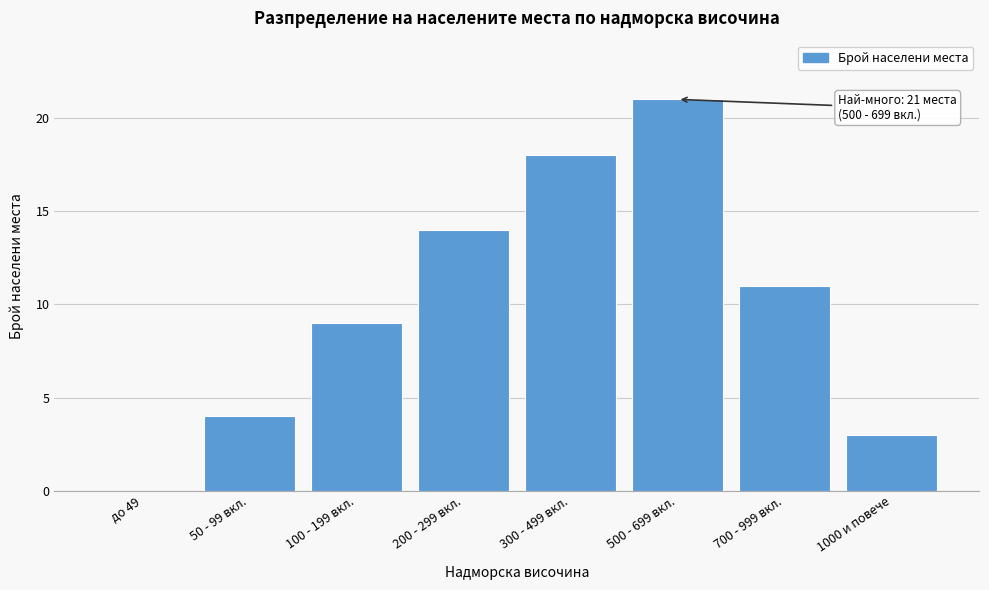

Reading right to left, list all the values displayed in this chart.

1000 и повече=3	700 - 999 вкл.=11	500 - 699 вкл.=21	300 - 499 вкл.=18	200 - 299 вкл.=14	100 - 199 вкл.=9	50 - 99 вкл.=4	до 49=0